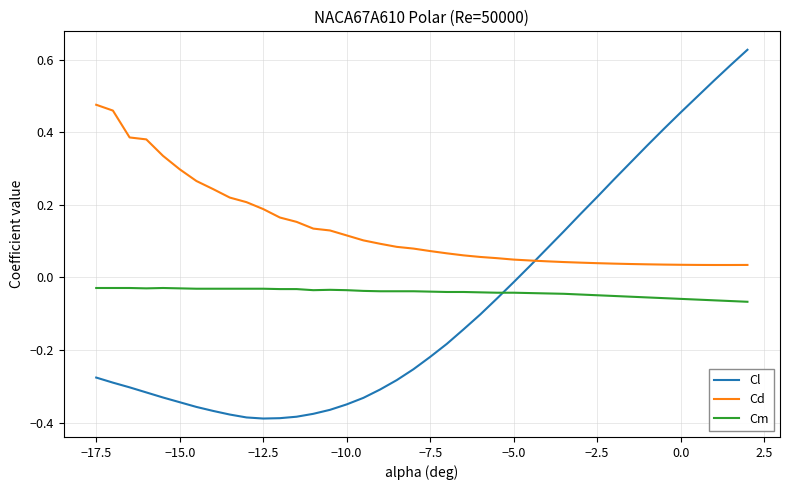

Which series ends up on top after the final intersection of Cl and Cm?

Cl